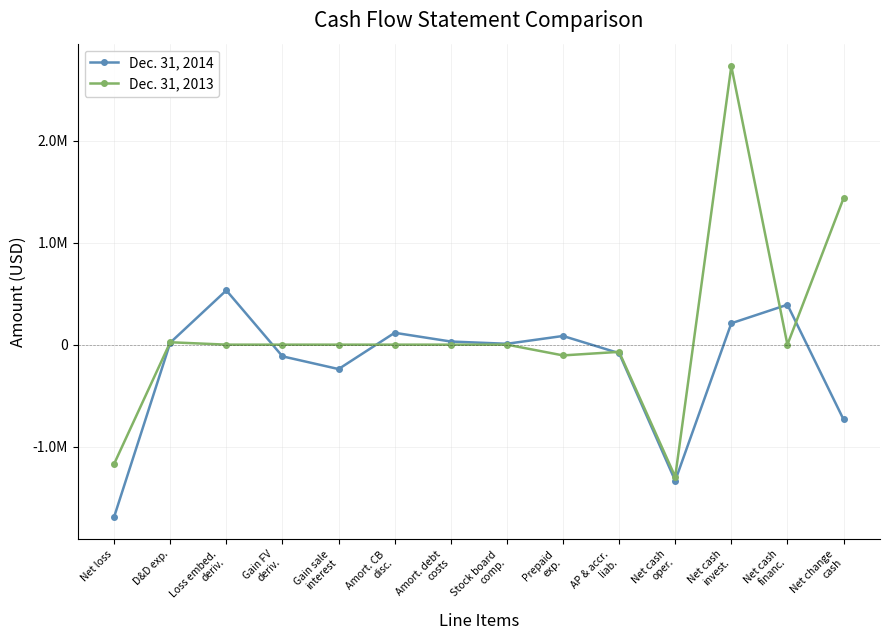

Which category has the lowest value in the Dec. 31, 2013 series?

Net cash
oper.